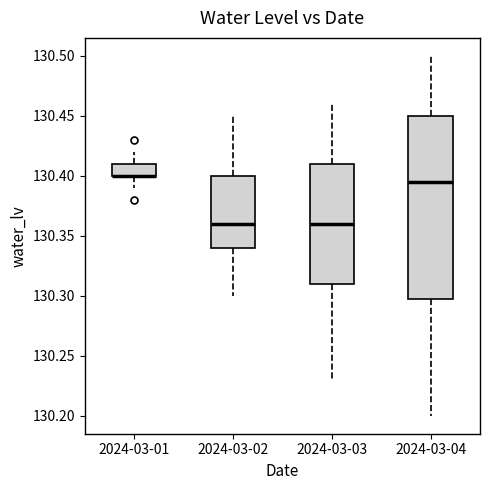

Comparing the boxes themselves (not the whiskers), which one is the tallest?

2024-03-04